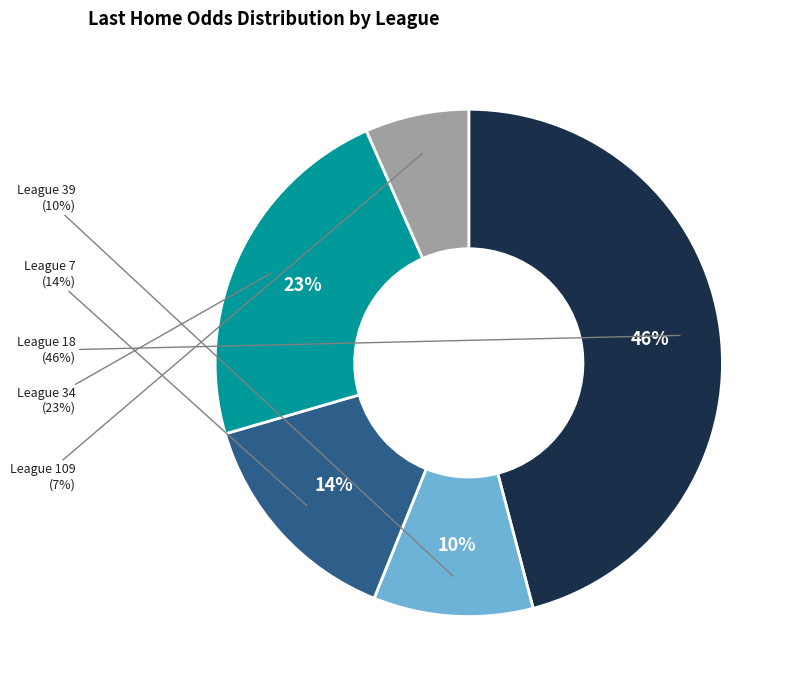

The 39-尼日利亞女足U20 slice represents 15% of the pie. True or false?

False